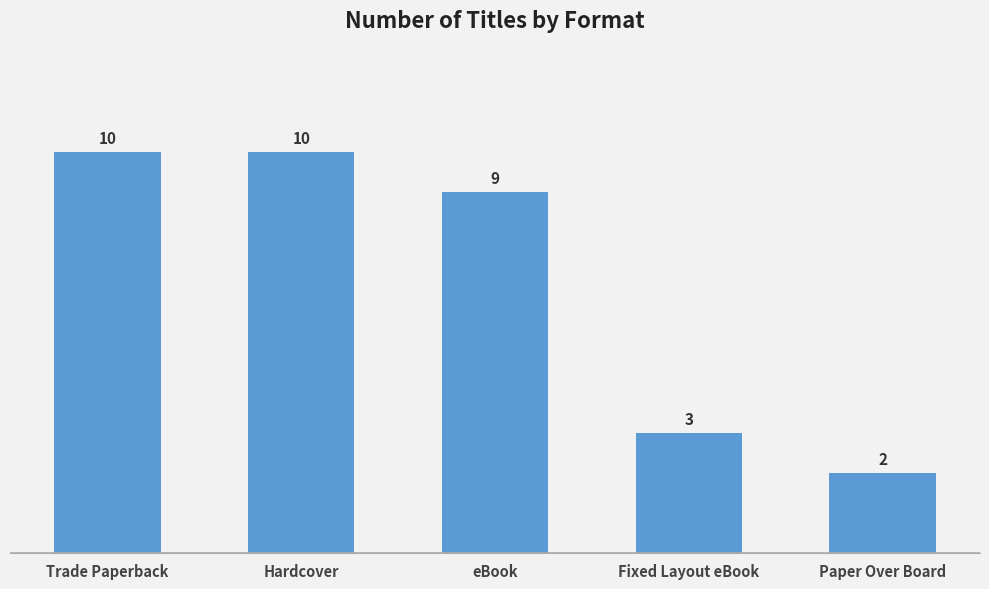

Reading left to right, extract all data points from this chart.

Trade Paperback=10	Hardcover=10	eBook=9	Fixed Layout eBook=3	Paper Over Board=2